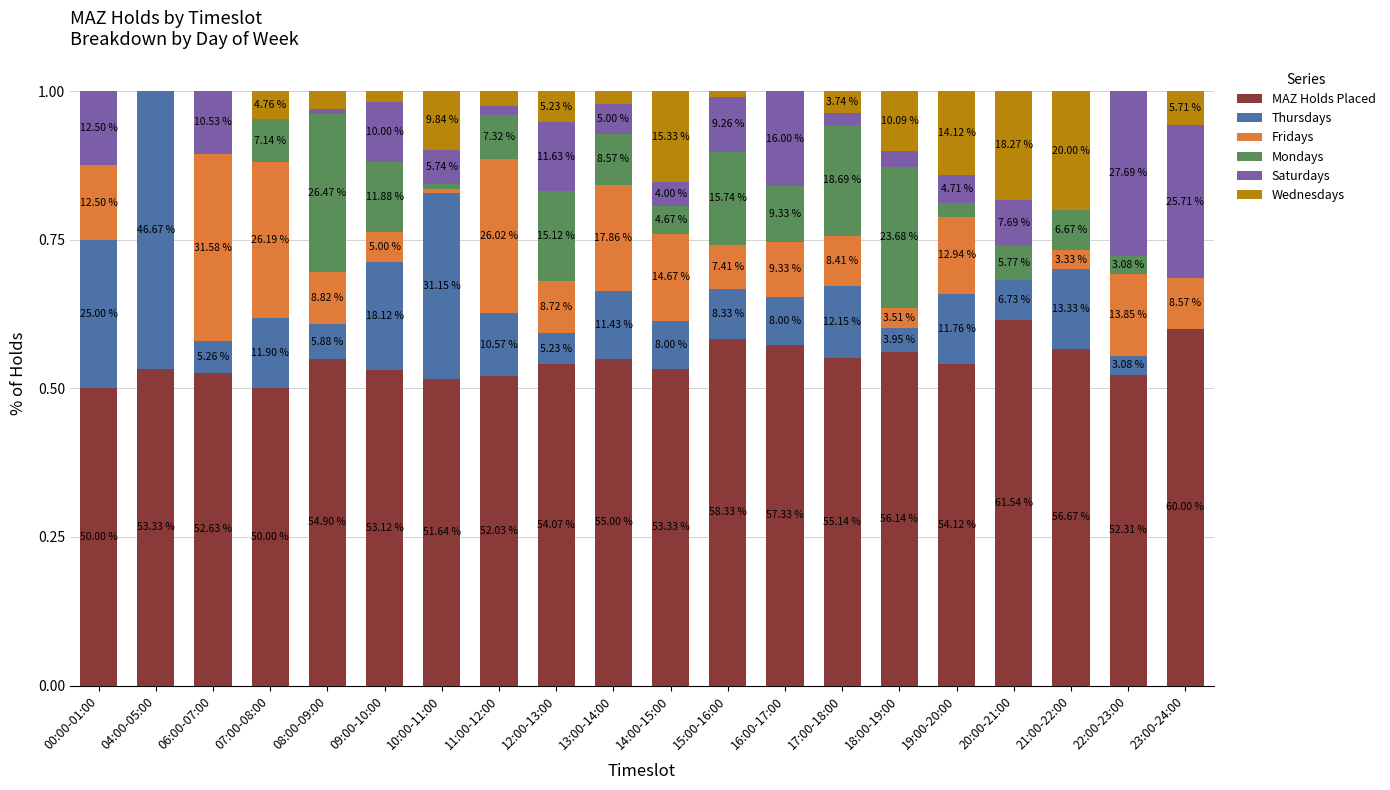

Are the bars horizontal?

No